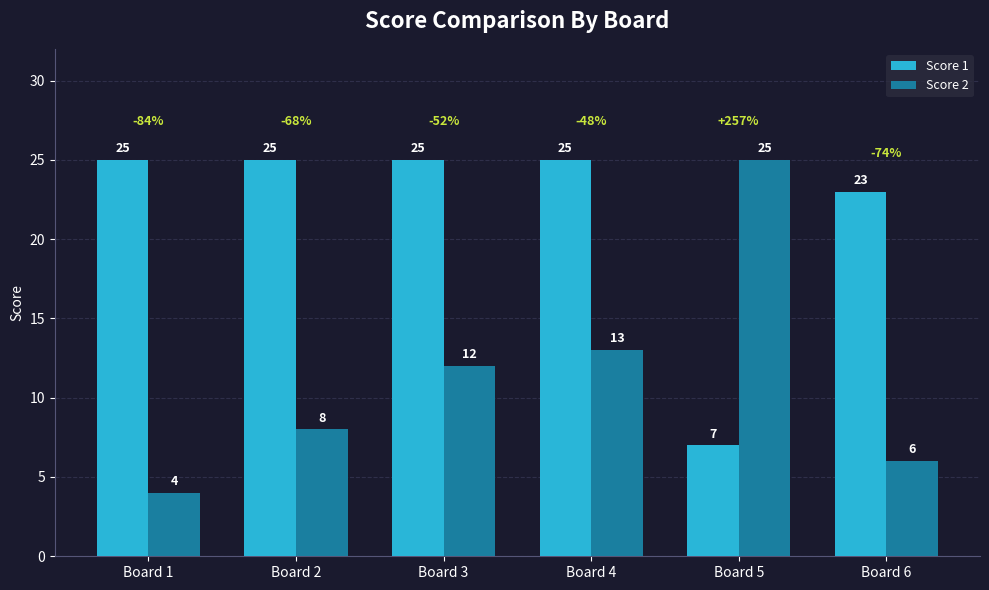

At which category is the sum across all series the highest?

Board 4